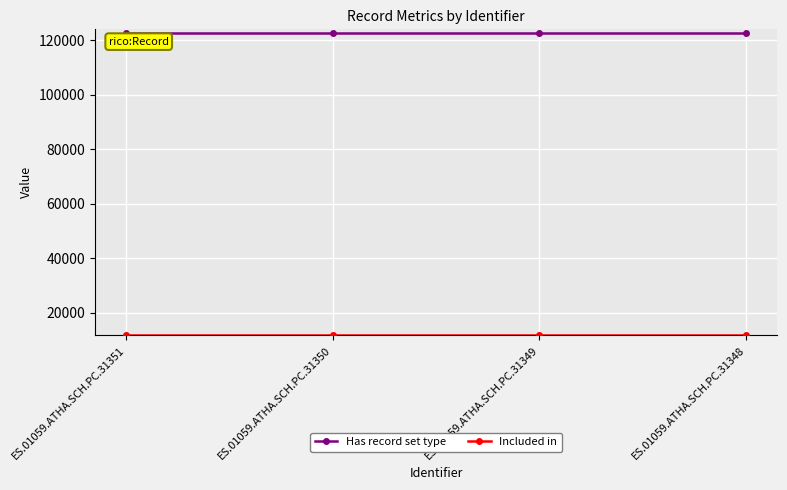

True or false: Has record set type has more than 2 interior local peaks.

False